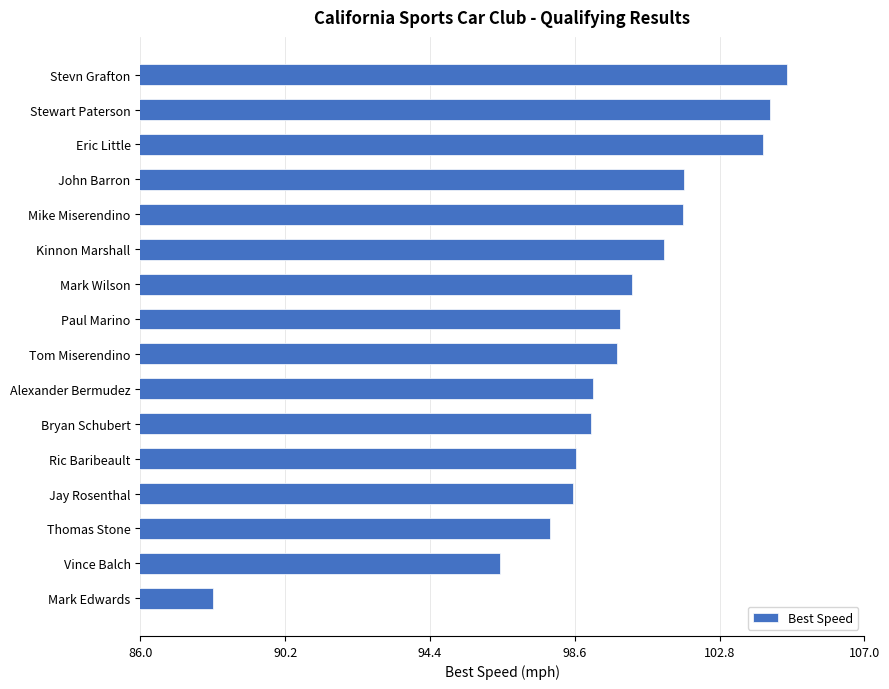

What is the approximate value at Eric Little?

104.1